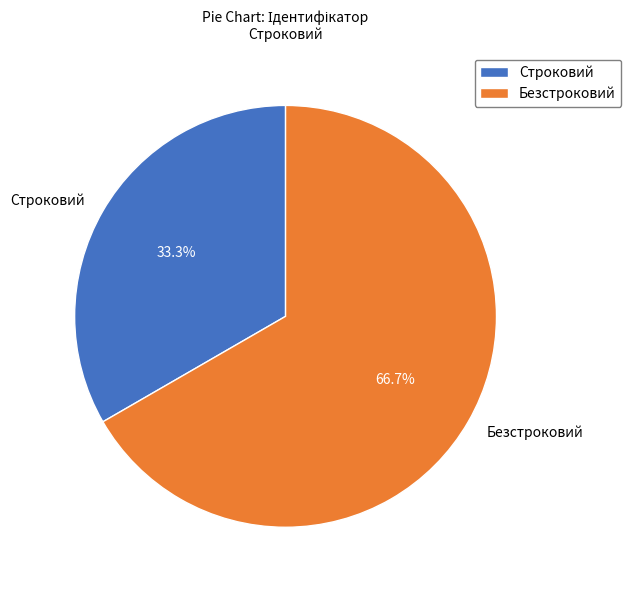

Which slice is the smallest?

Строковий